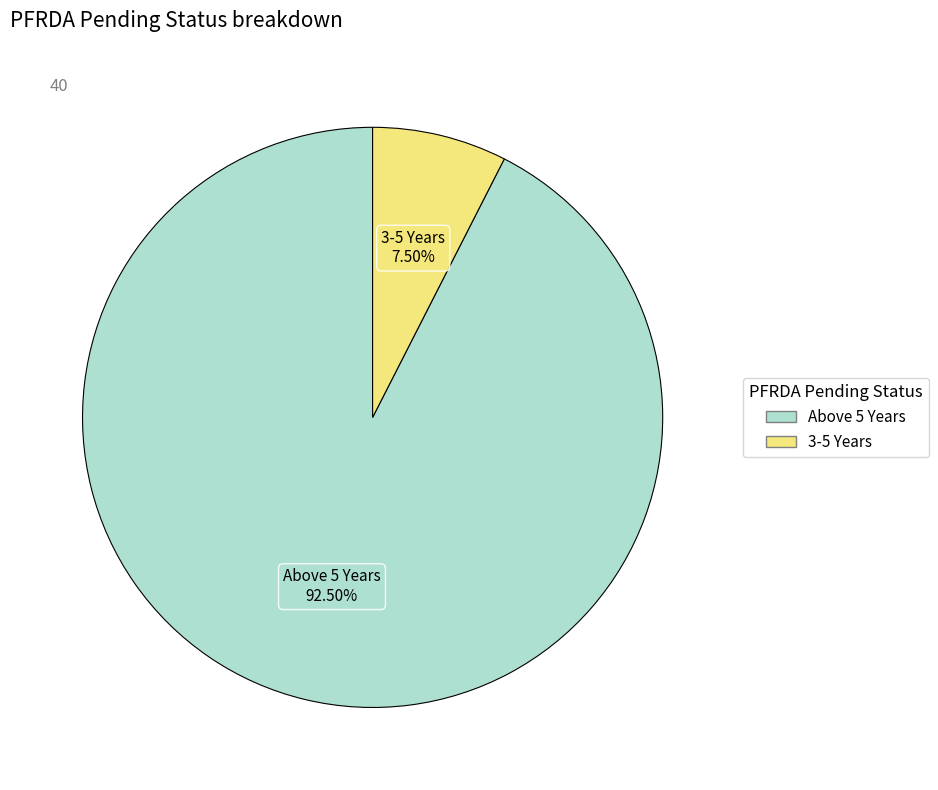

To the nearest percent, what is the difference between the 3-5 Years and Above 5 Years slice percentages?

85%